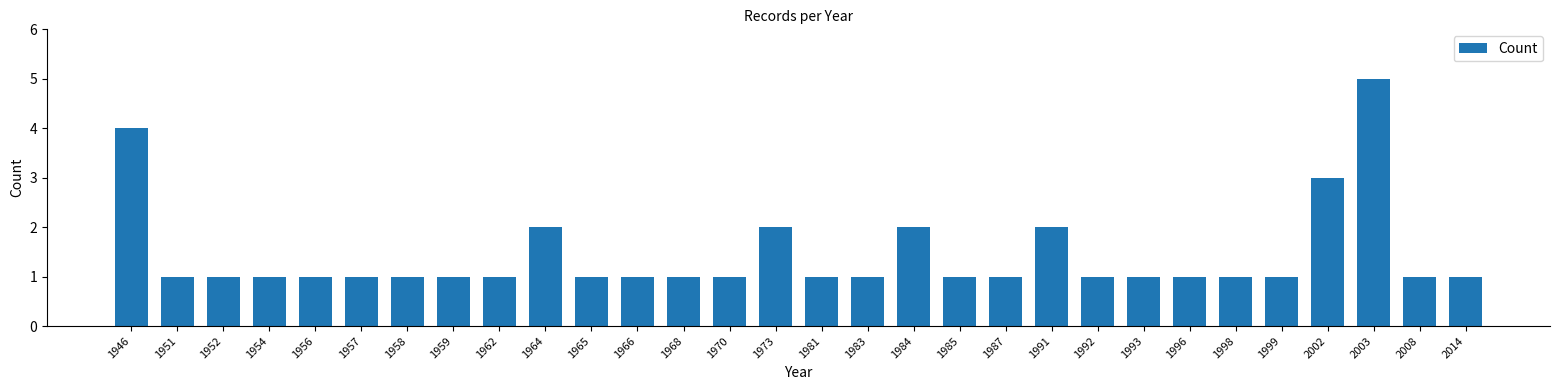

What is the maximum value shown in the chart?

5